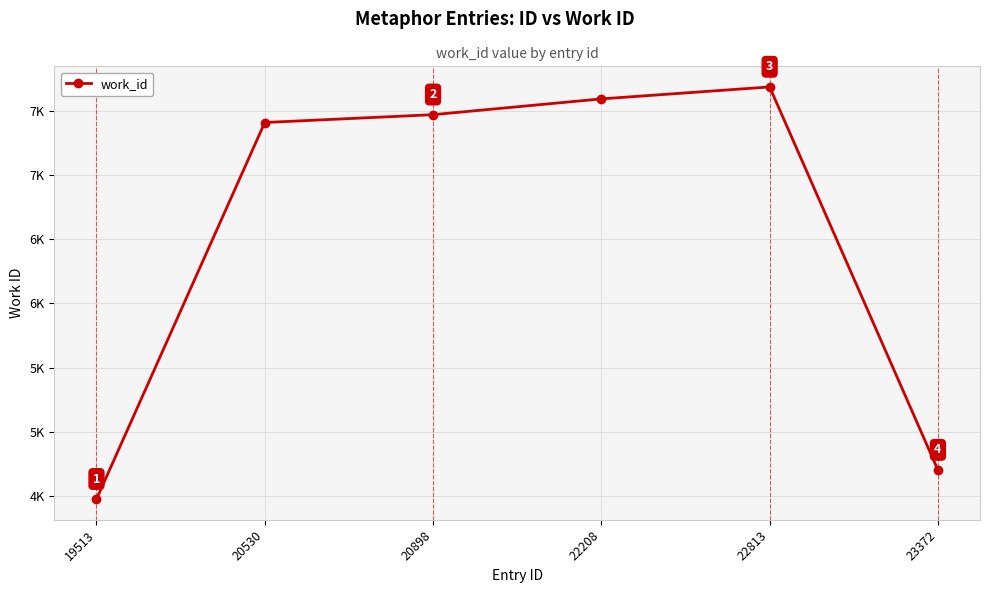

Is this an area chart (filled region under the line)?

No